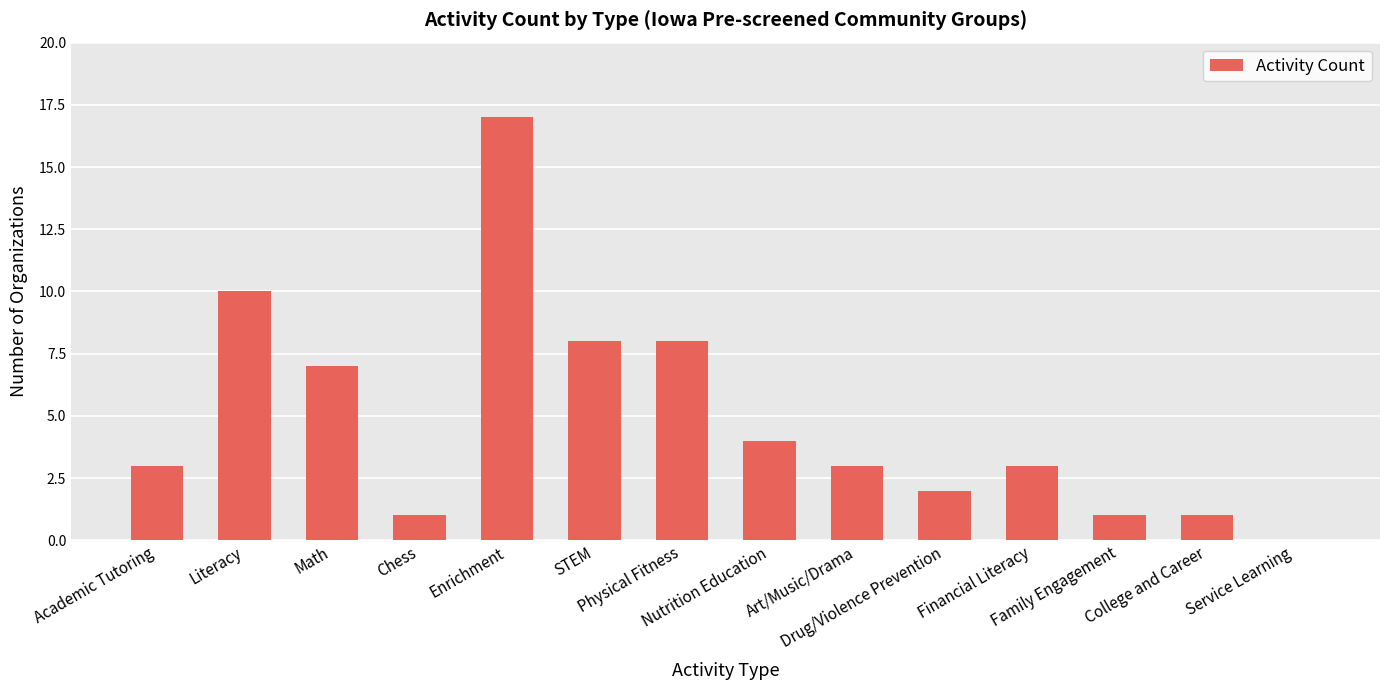

What is the greatest value displayed?

17